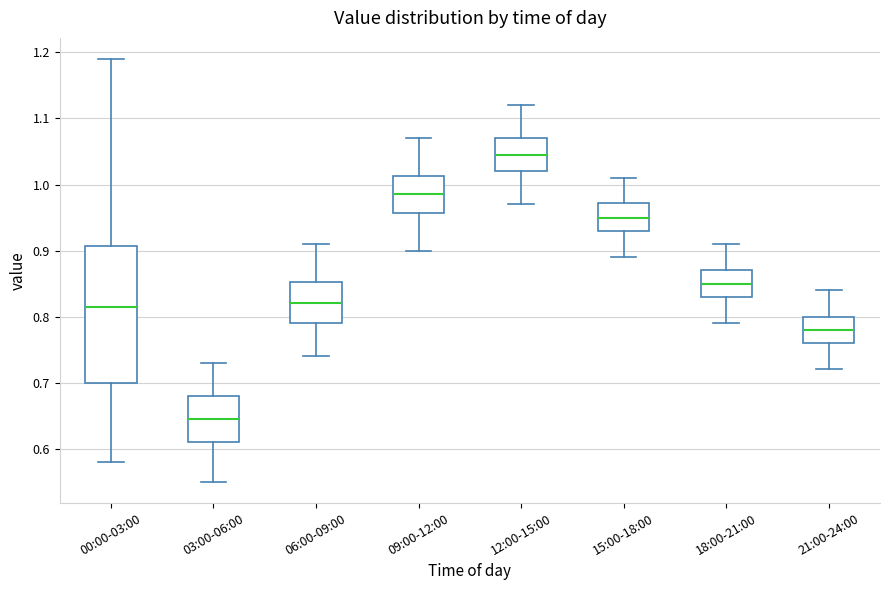

Which box has the lowest median line?

03:00-06:00